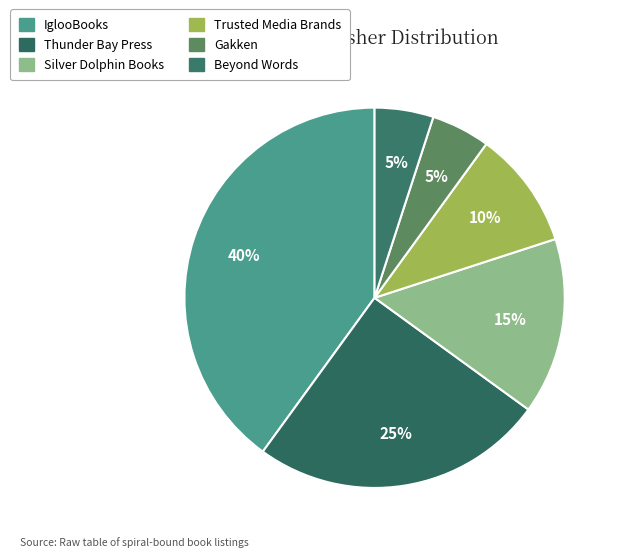

Between IglooBooks and Beyond Words, which is larger?

IglooBooks